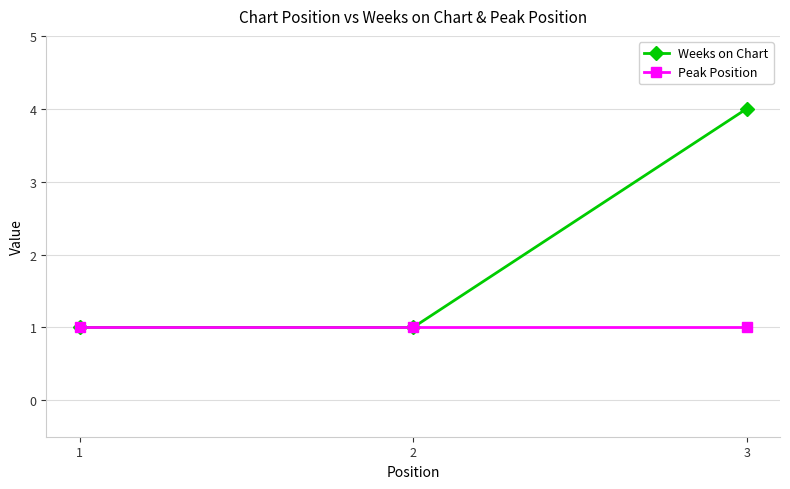

Is it true that Peak Position equals 1 at 3?

True